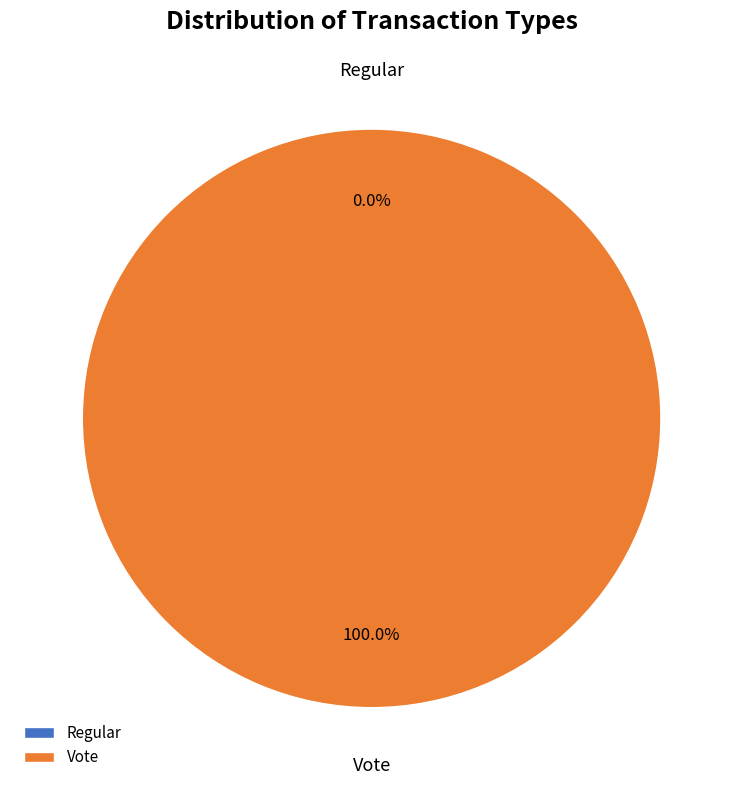

Between Vote and Regular, which is larger?

Vote